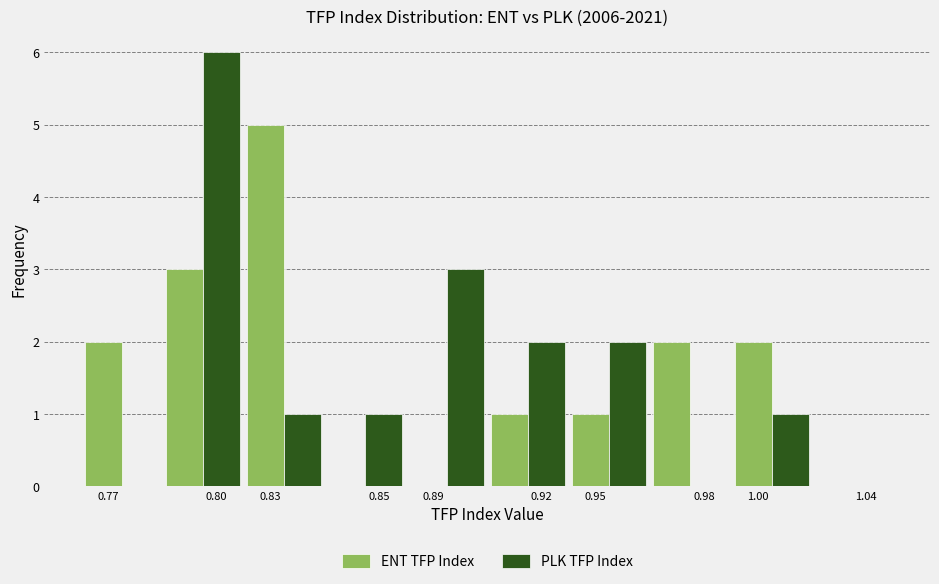

Which category has the highest value across all series?

0.80